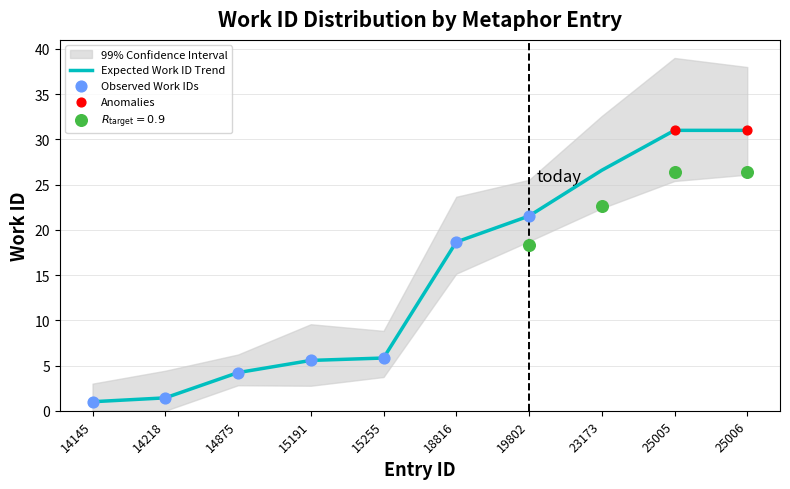

Approximately how many times larger is the value at 14875 compared to 18816?

0.2